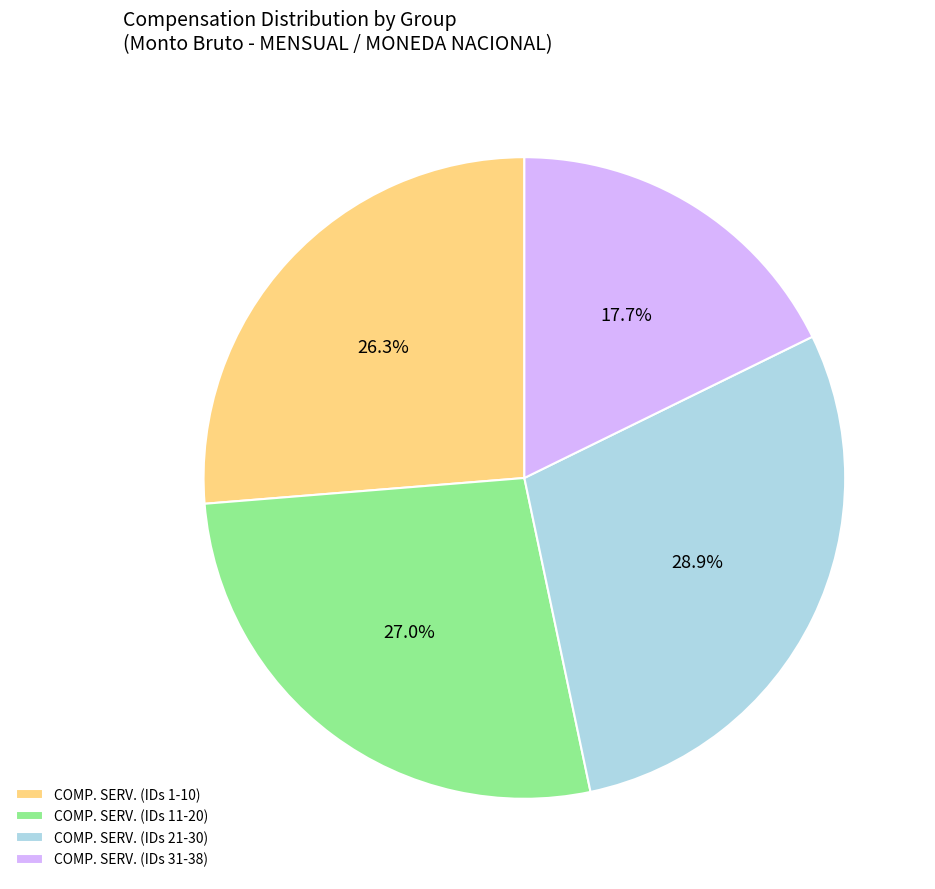

Count the number of slices in the pie.

4